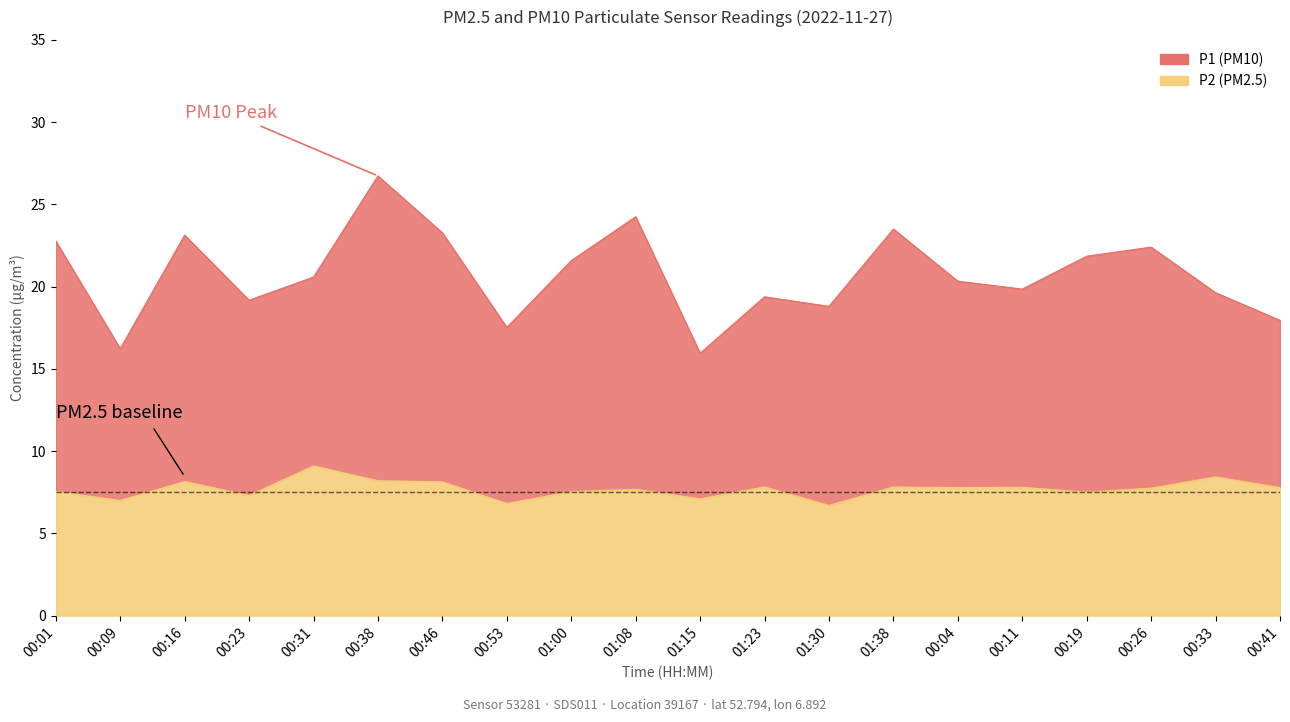

What is the difference between the second highest and minimum values in the P1 series?

8.3